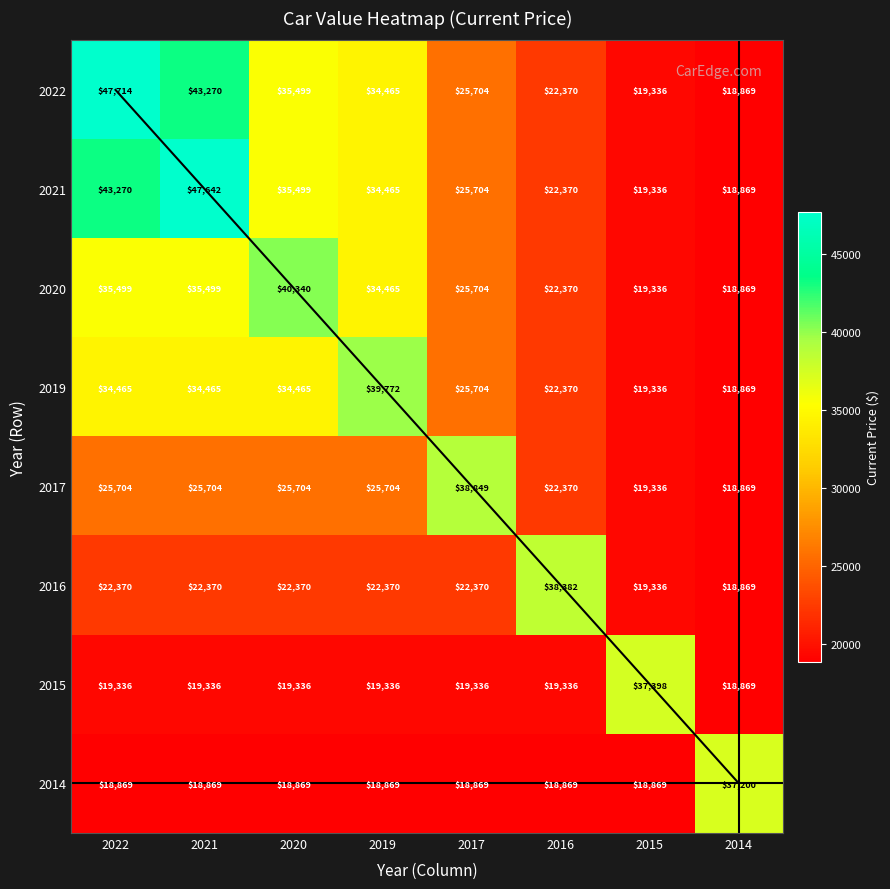

How many categories are shown in the chart?

8